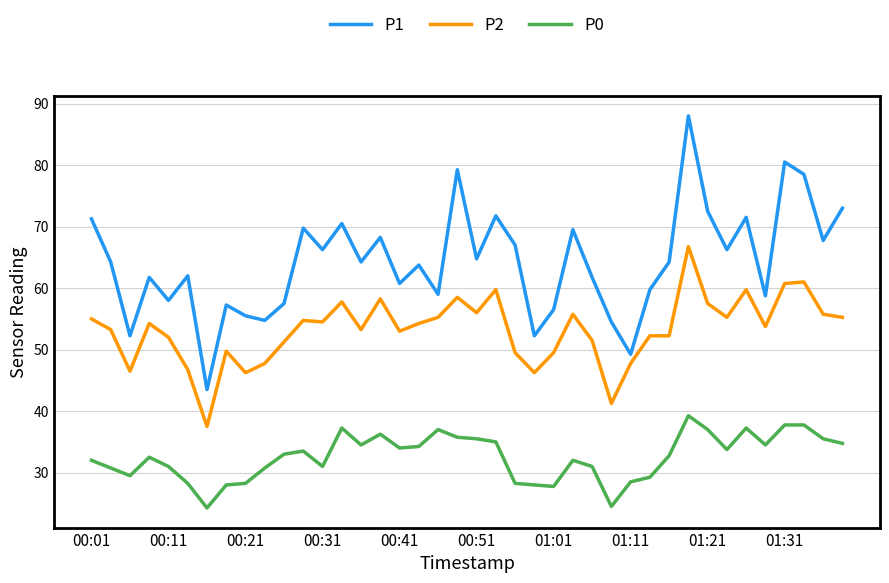

True or false: P0 and P1 intersect in this chart.

False